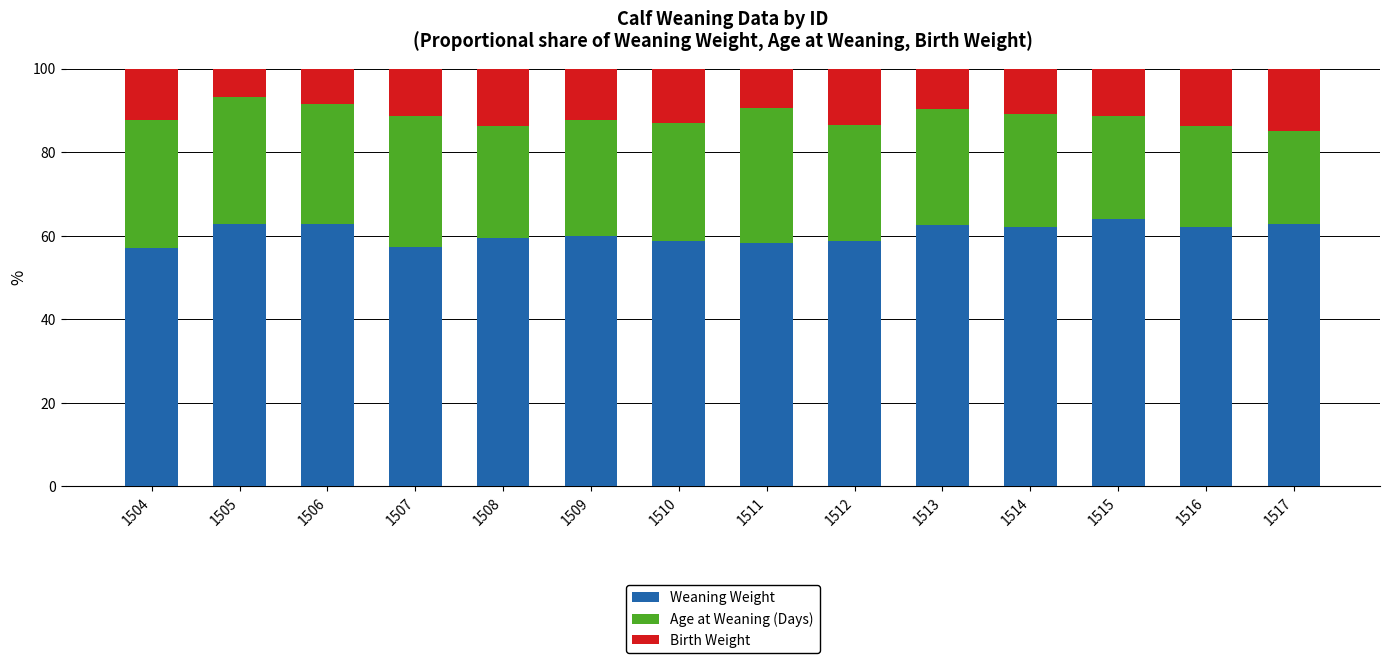

Does the chart contain any negative values?

No